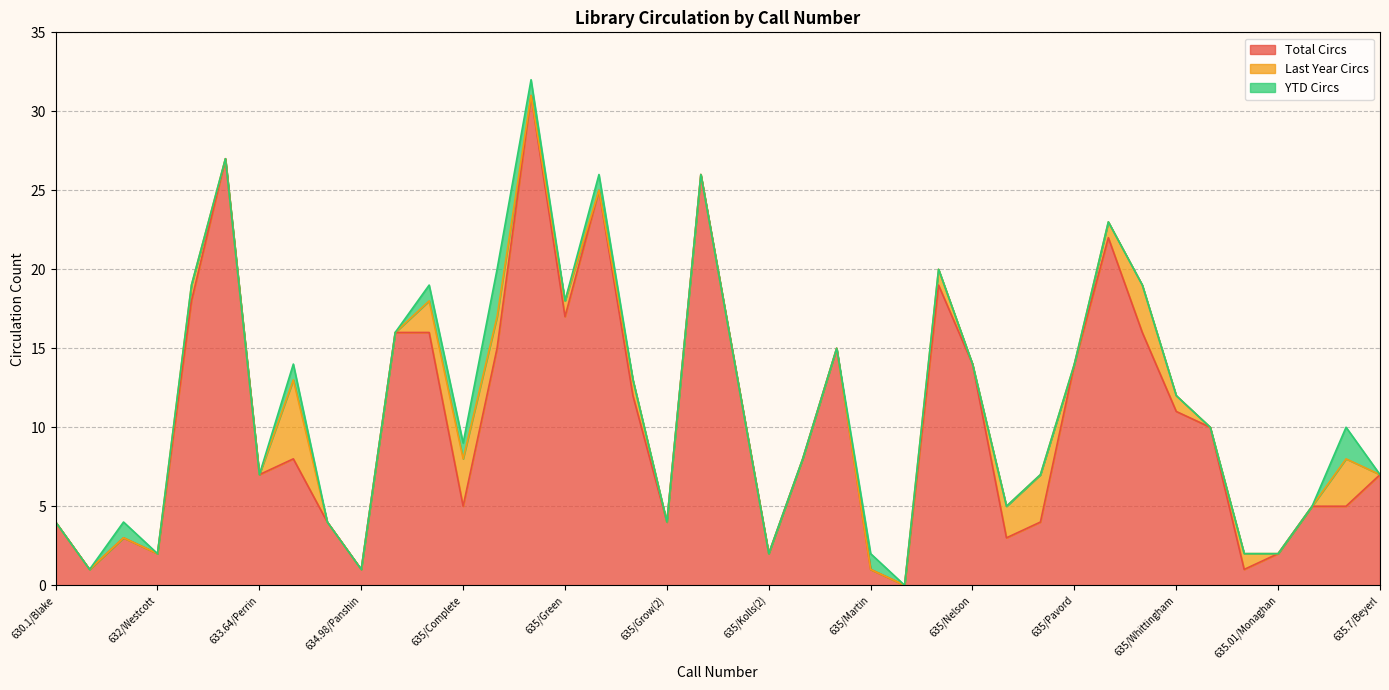

Count the number of categories in the chart.

40